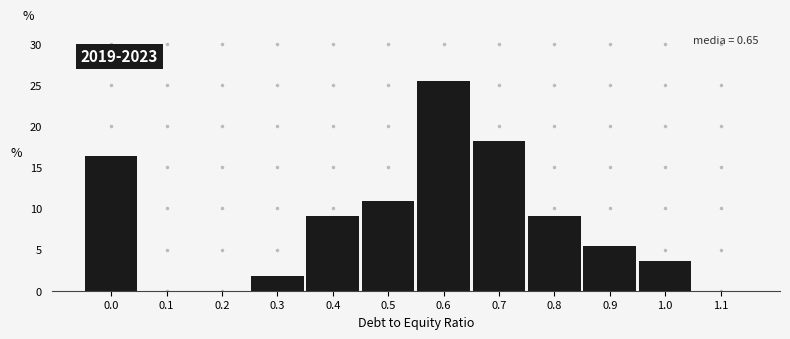

Reading right to left, list all the values displayed in this chart.

1.1=0.0	1.0=3.6	0.9=5.5	0.8=9.1	0.7=18.2	0.6=25.5	0.5=10.9	0.4=9.1	0.3=1.8	0.2=0.0	0.1=0.0	0.0=16.4